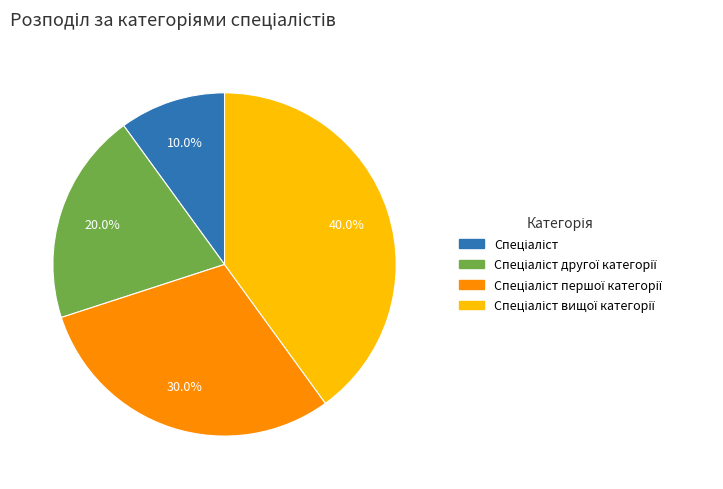

To the nearest percent, what is the average slice percentage?

25%